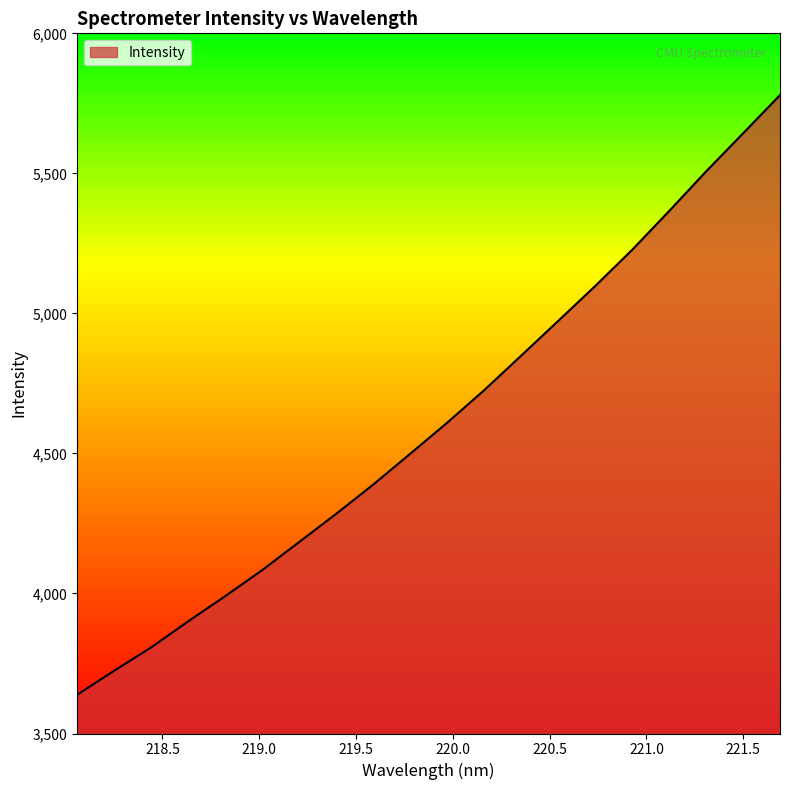

What is the difference between the maximum and minimum values?

2141.2